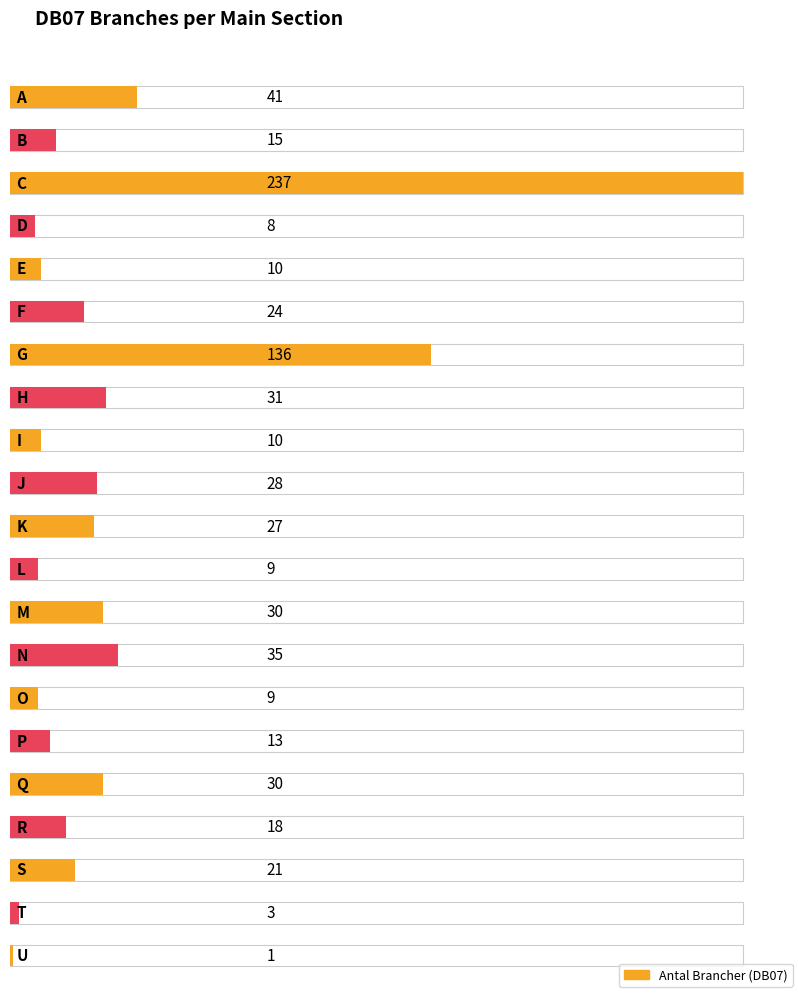

Read the value at J, to the nearest 50.

50